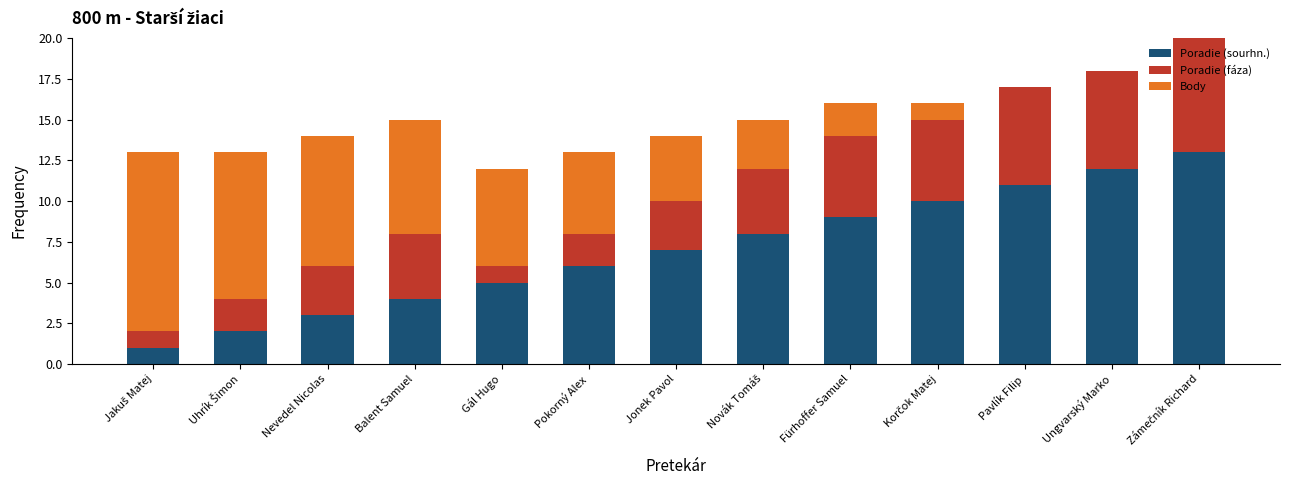

What is the total value across all series at Jonek Pavol?

14